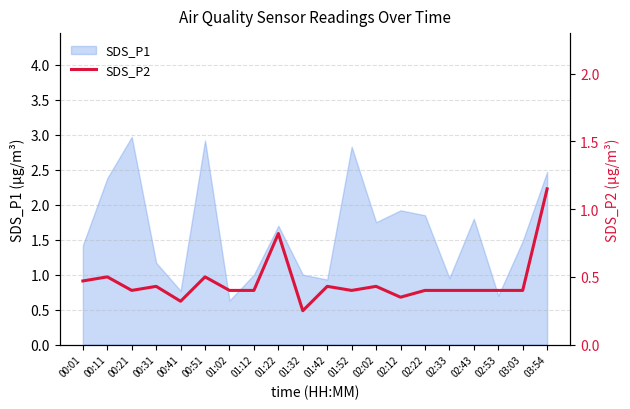

How many lines are shown in the chart?

1